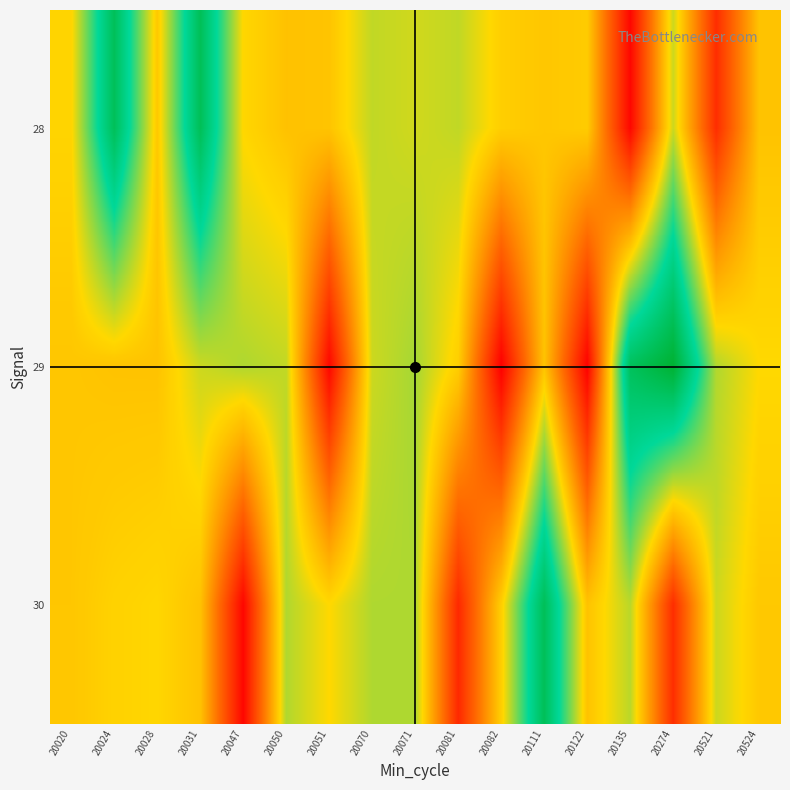

What is the greatest value displayed?

5112760